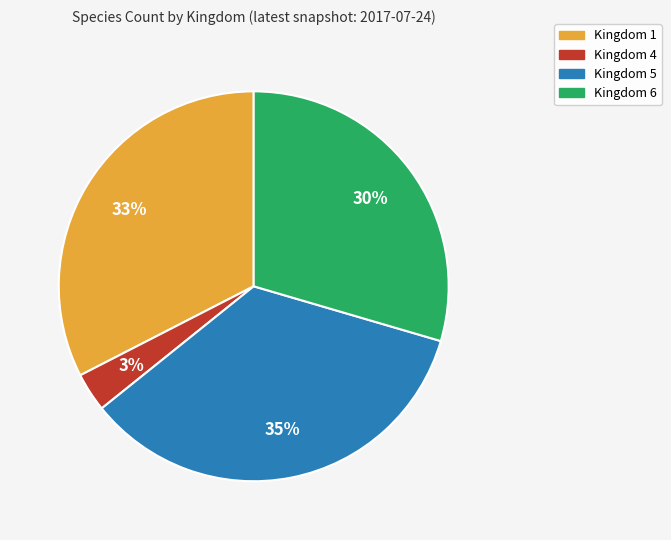

Is there a majority slice in this chart?

No